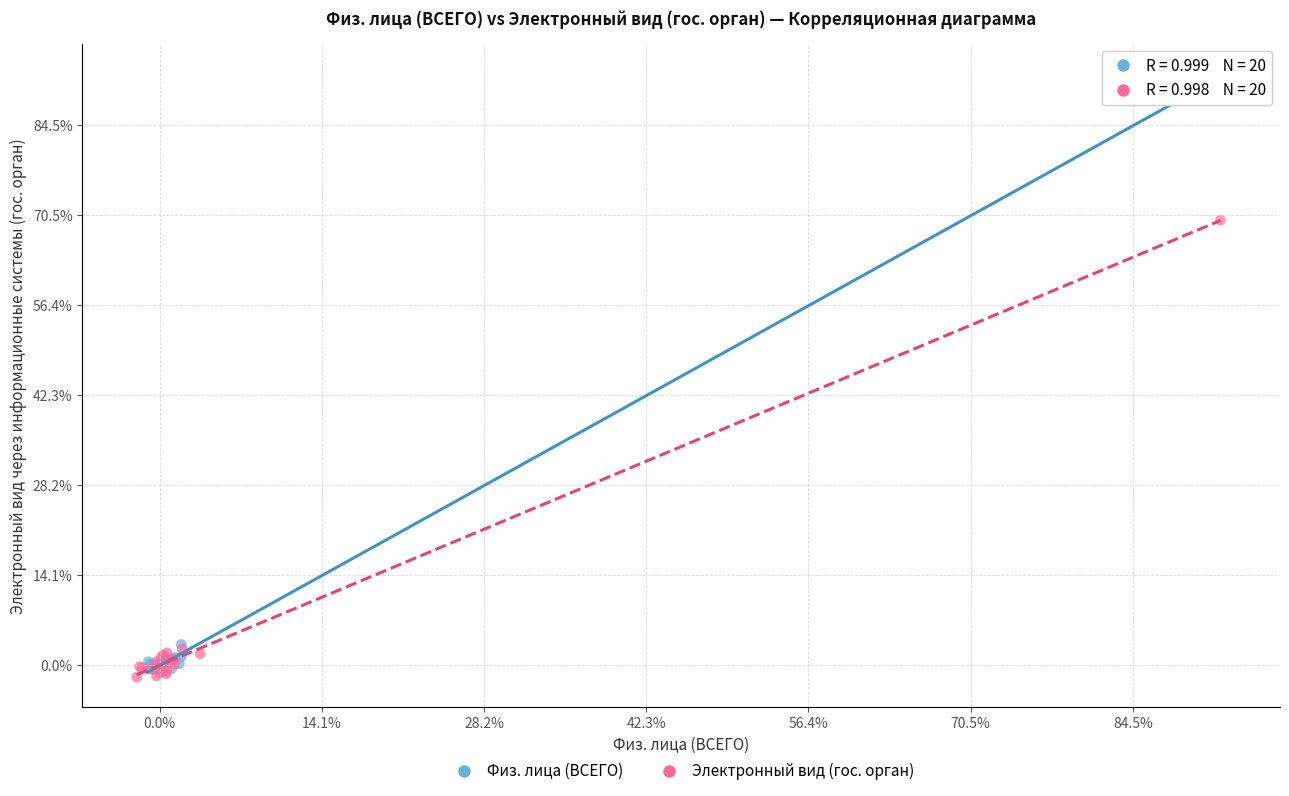

Which series contains the lowest Y value?

Электронный вид (гос. орган)